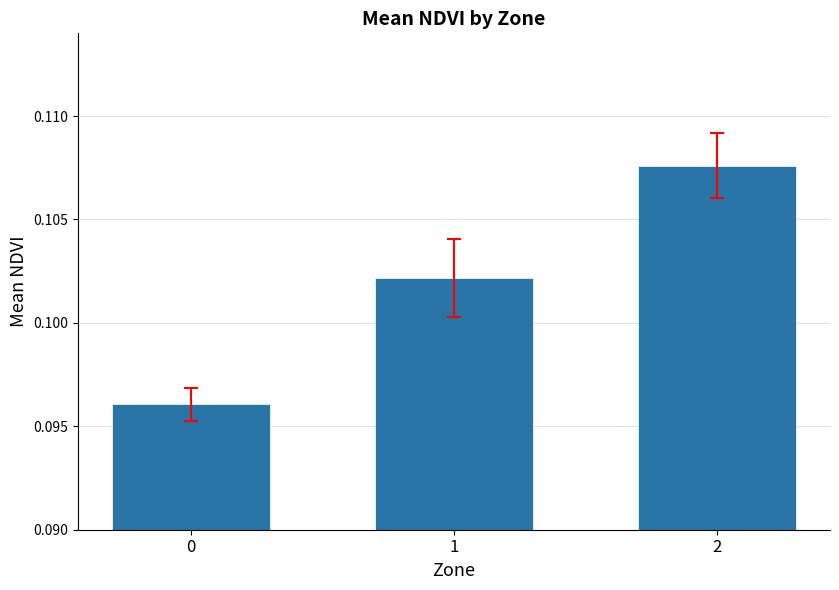

Count the values in the range 0 to 1.

3